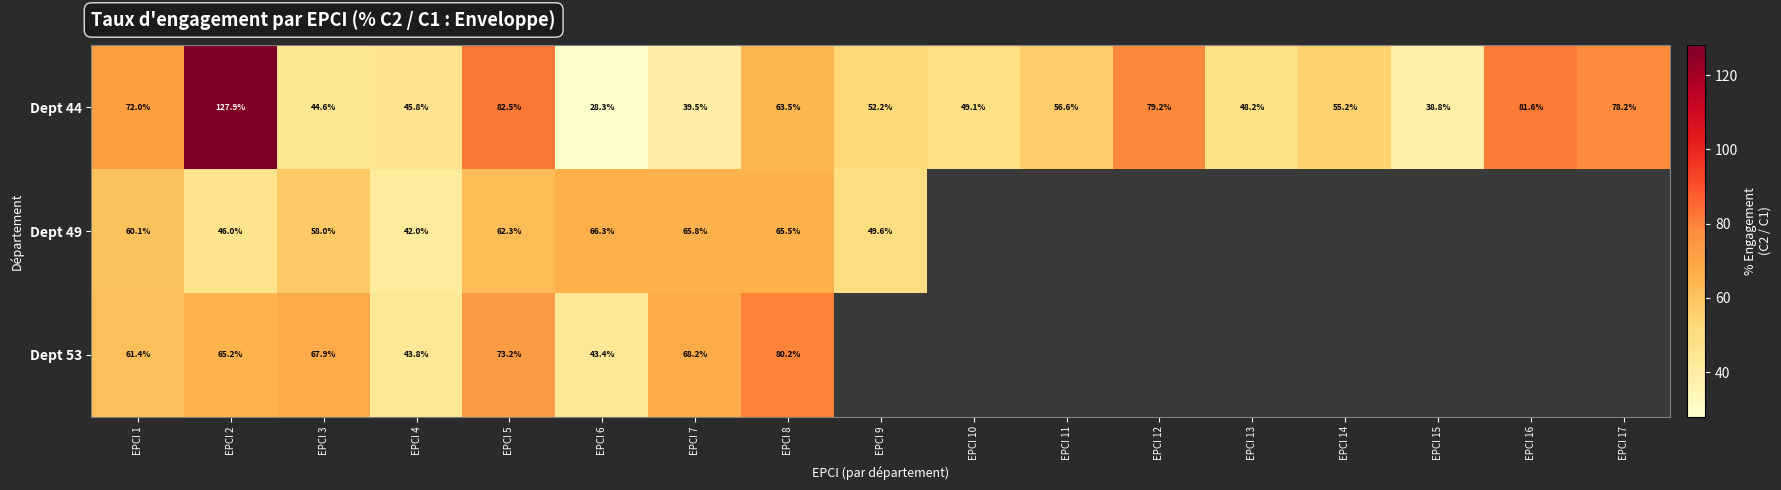

Which category has the highest value in the Dept 49 series?

EPCI 6